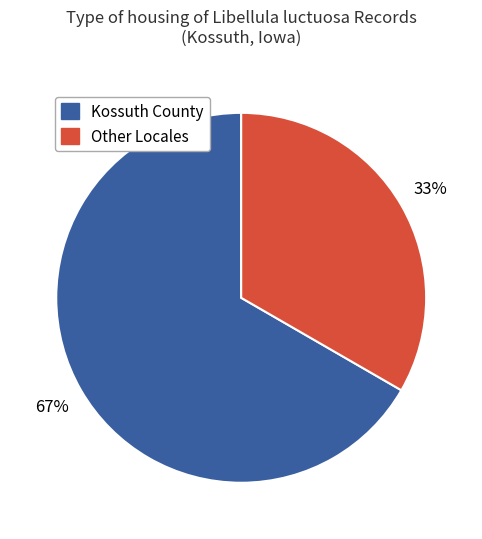

Which category has the biggest portion of the pie?

Kossuth County